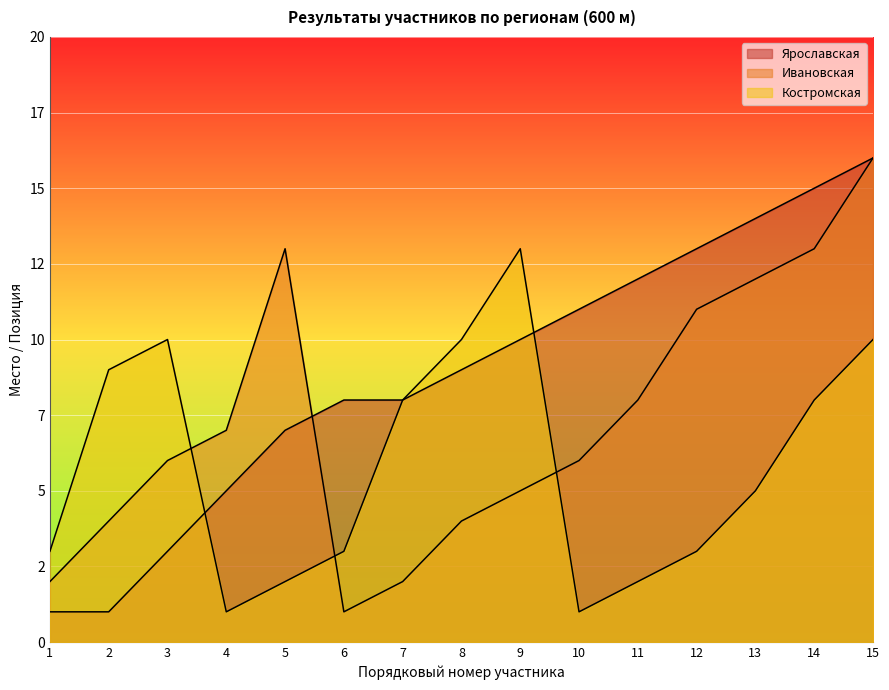

At how many categories does at least one series exceed 1?

15